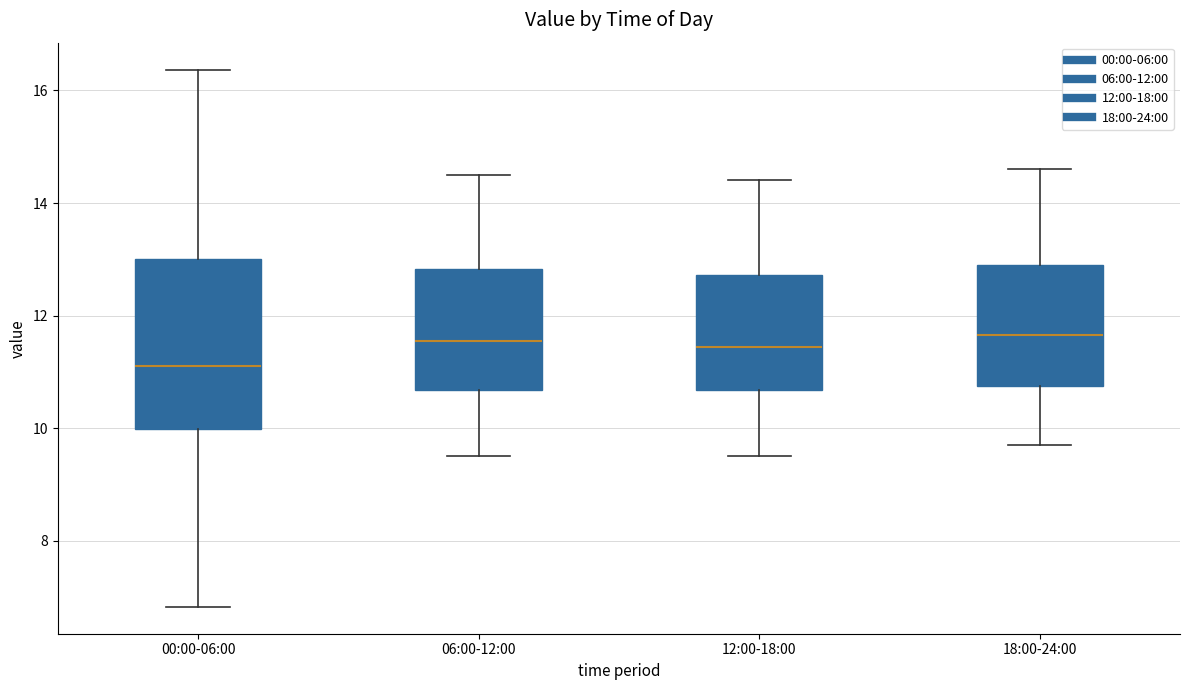

Reading left to right, read every box against the y-axis: the position of its median line, the range the box covers, and the ends of its whiskers. The values are not printed on the chart, so give them approximately, as read against the axis.

00:00-06:00: median 11.2, box 10.0 to 13.0, whiskers 6.8 to 16.4
06:00-12:00: median 11.6, box 10.6 to 12.8, whiskers 9.6 to 14.6
12:00-18:00: median 11.4, box 10.6 to 12.8, whiskers 9.6 to 14.4
18:00-24:00: median 11.6, box 10.8 to 13.0, whiskers 9.8 to 14.6